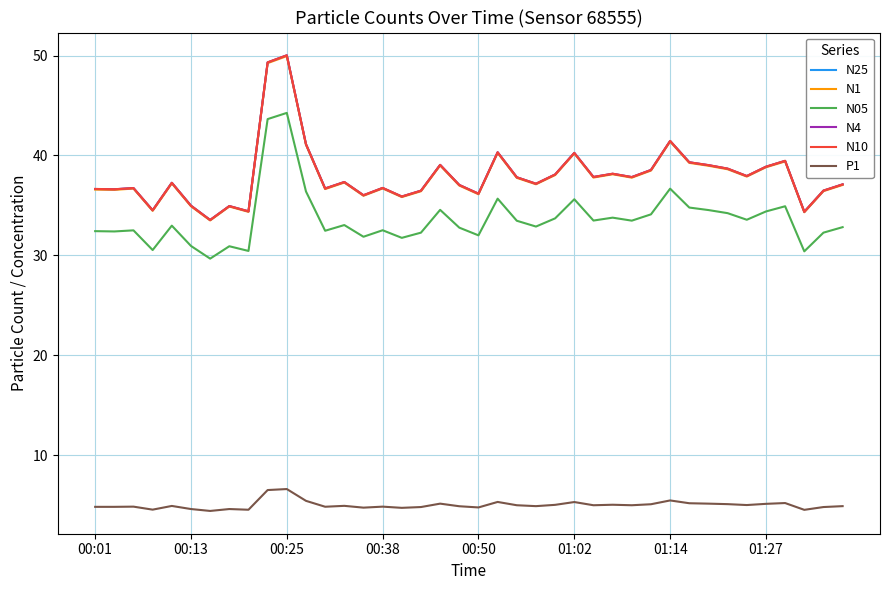

What is the lowest value of the N05 series?

29.7